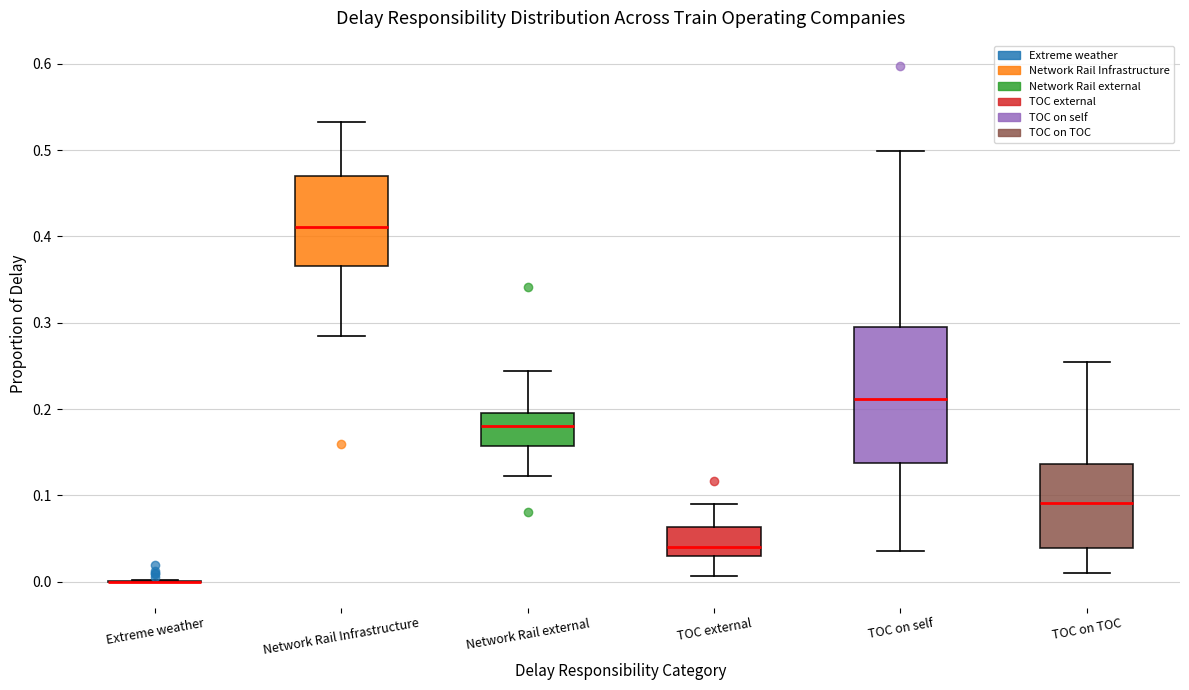

Which box is the tallest, from its lower edge to its upper edge?

TOC on self